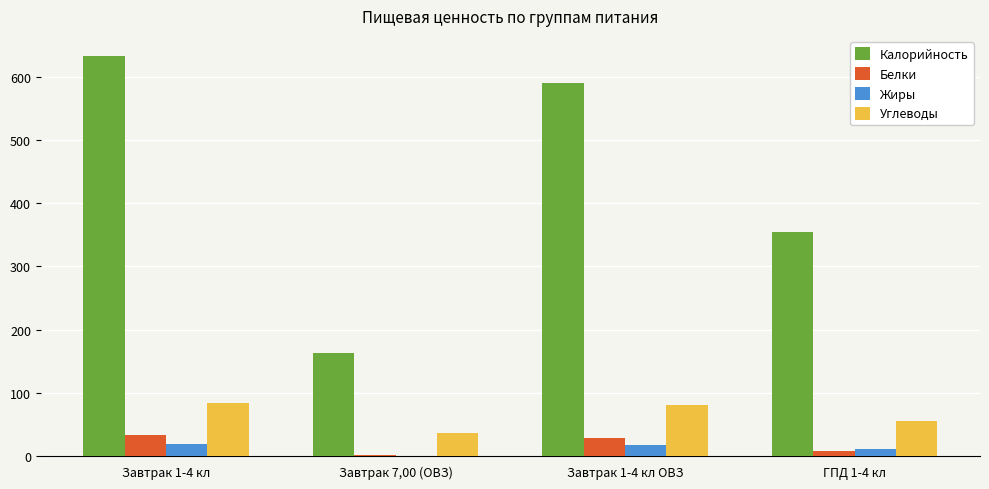

At which category does the chart reach its peak across all series?

Завтрак 1-4 кл